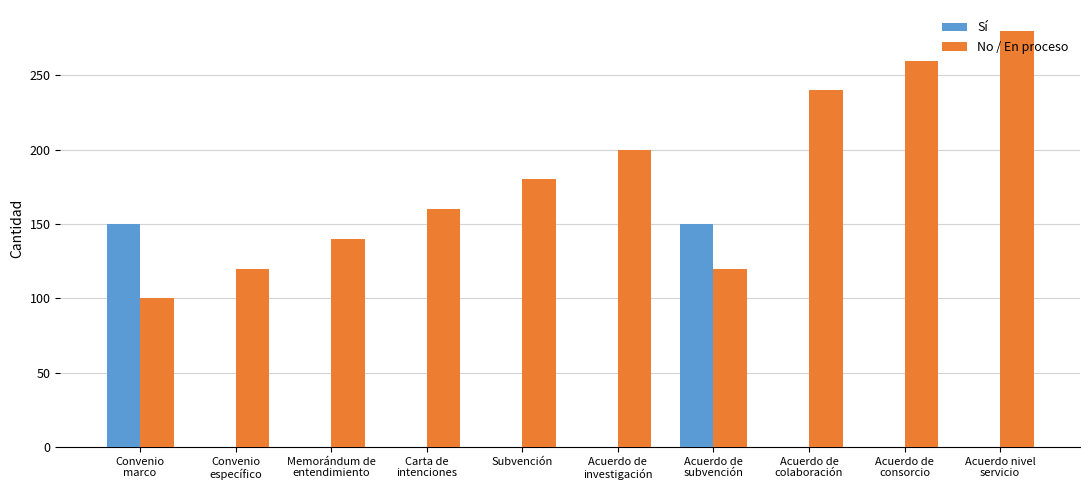

What is the sum of the No / En proceso values at Acuerdo de
subvención and Subvención?

300